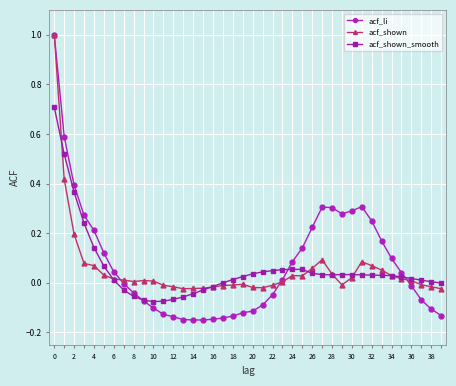

How many lines are shown in the chart?

3